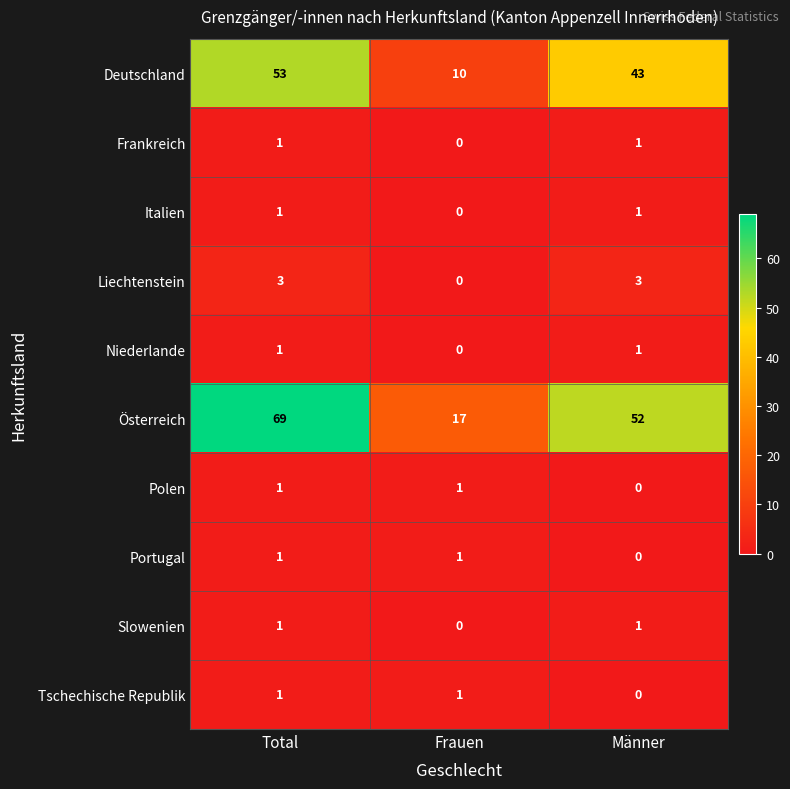

What is the spread (max minus min) of values at Frauen?

17